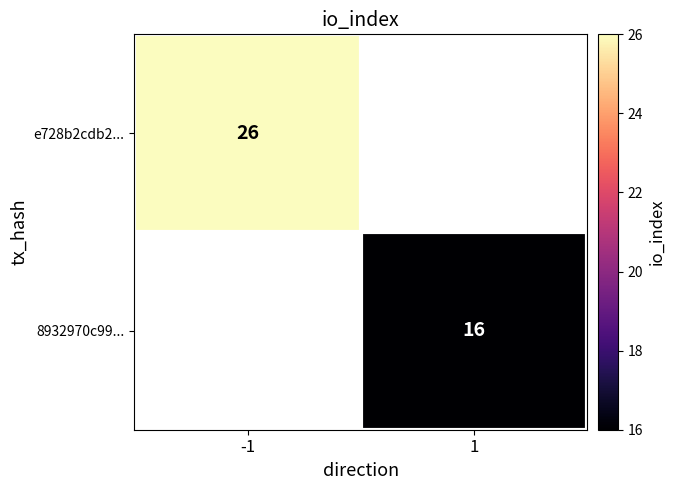

What is the smallest value displayed?

16.0